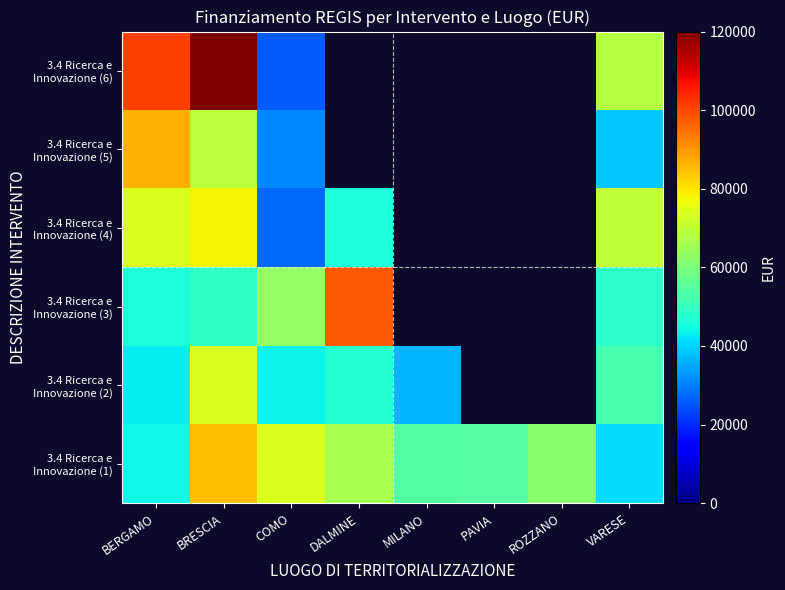

The value of 3.4 Ricerca e Innovazione (2) at MILANO is 36123.8. True or false?

True